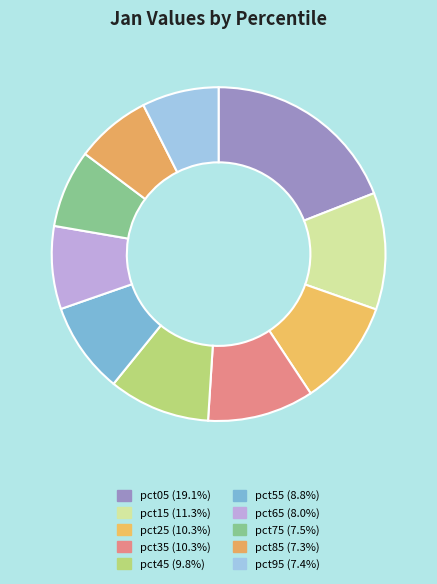

What is the total percentage of pct35 and pct95?

17.8%